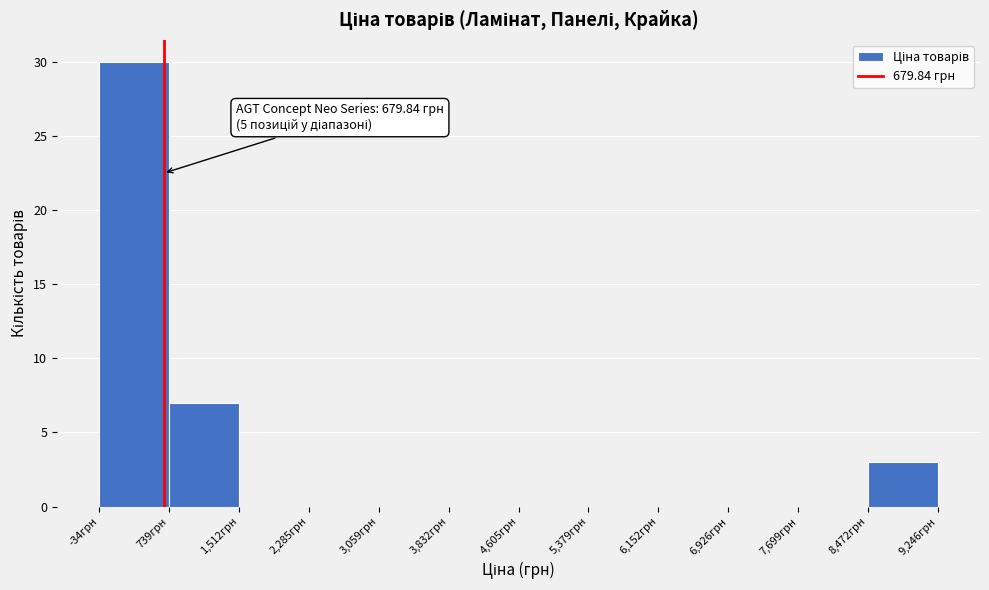

Over which range of the x-axis is the bar tallest?

0 to 700